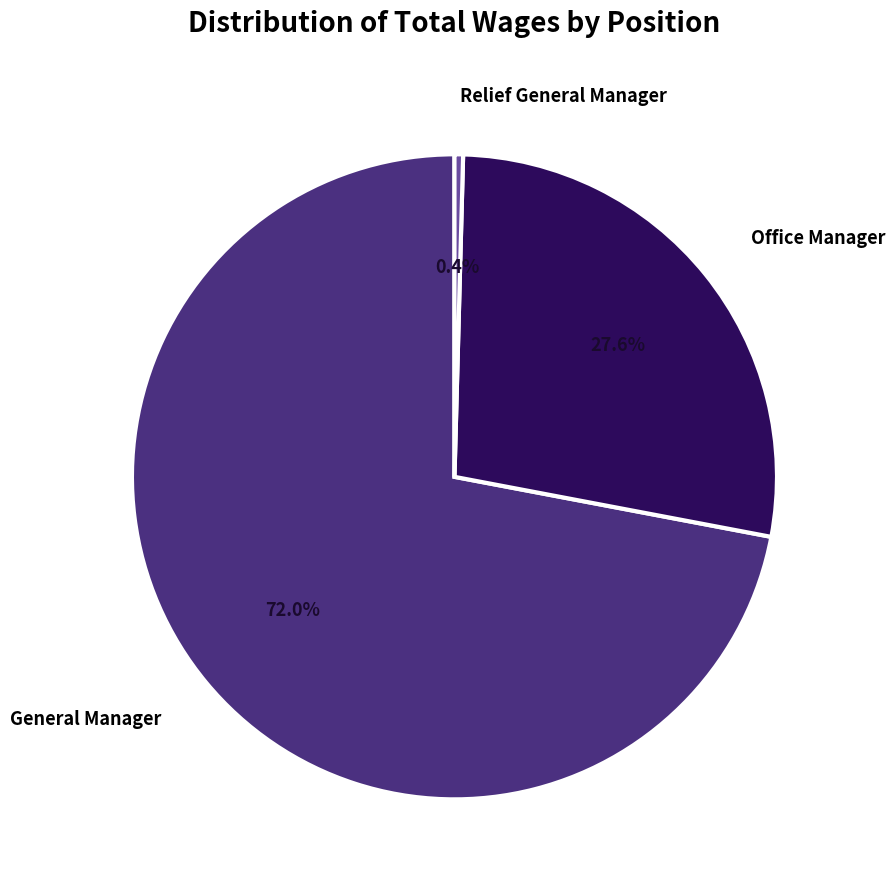

How many slices are in this pie chart?

3